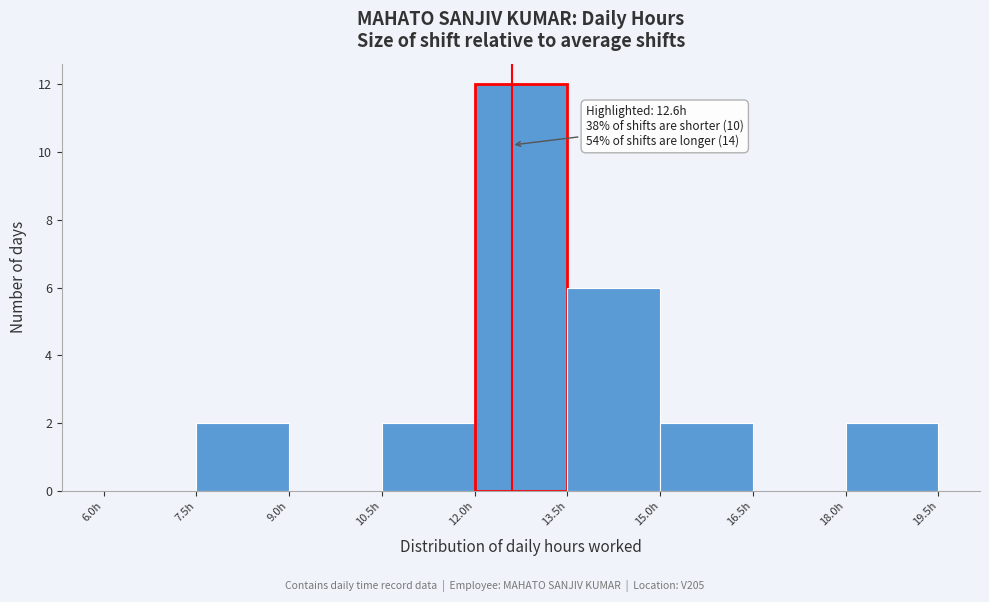

Which range on the x-axis has the tallest bar?

12.0 to 13.5